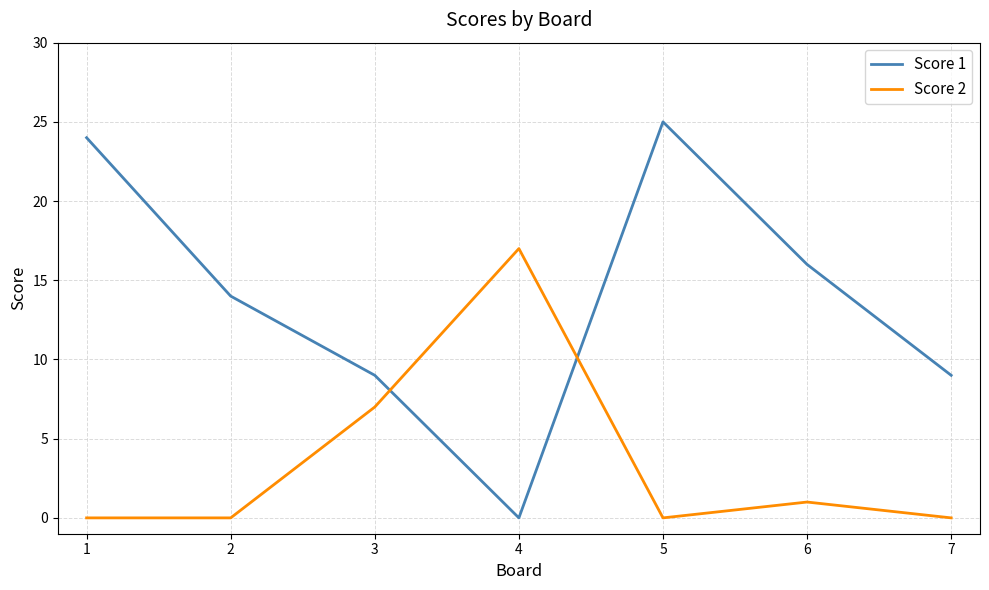

Rank the series at 5 from highest to lowest value.

Score 1, Score 2